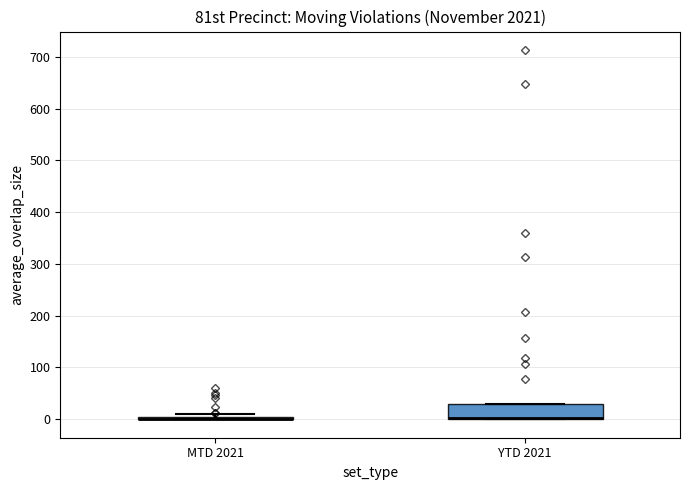

Comparing the boxes themselves (not the whiskers), which one is the tallest?

YTD 2021